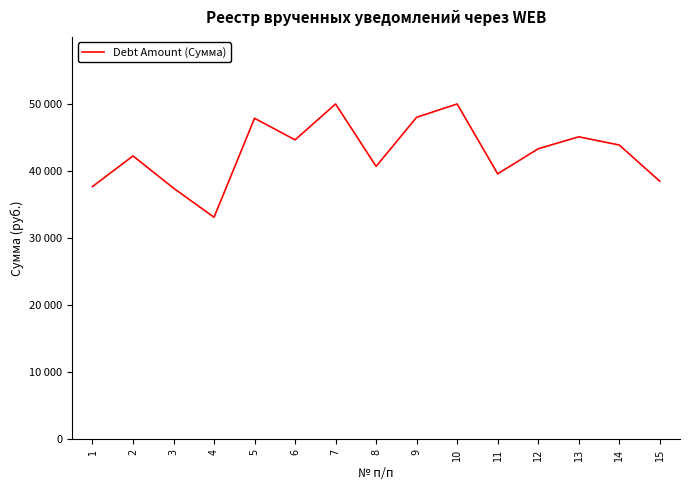

Which category has the lowest value across all series?

4